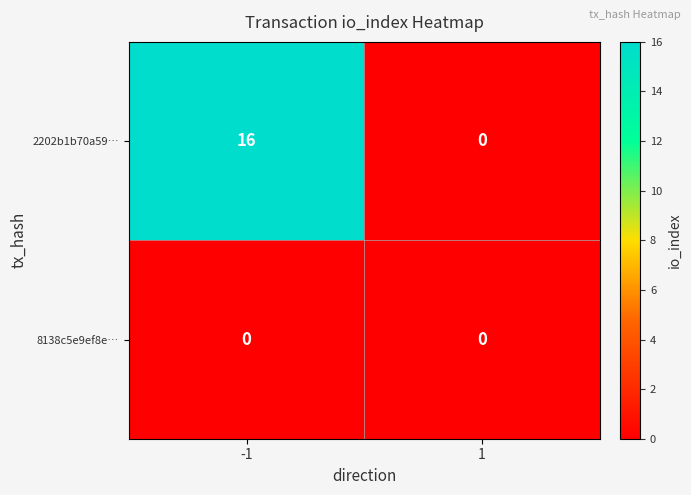

The 2202b1b70a59… series shows -8 at 1. True or false?

False